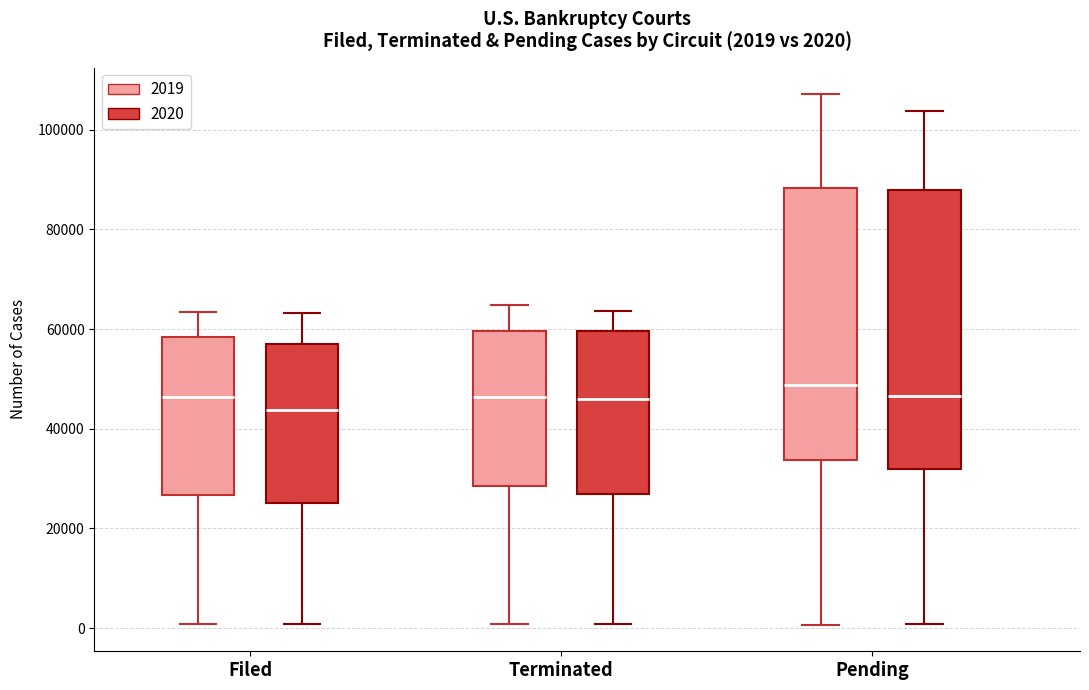

Which box has the lowest median line?

Filed (2020)